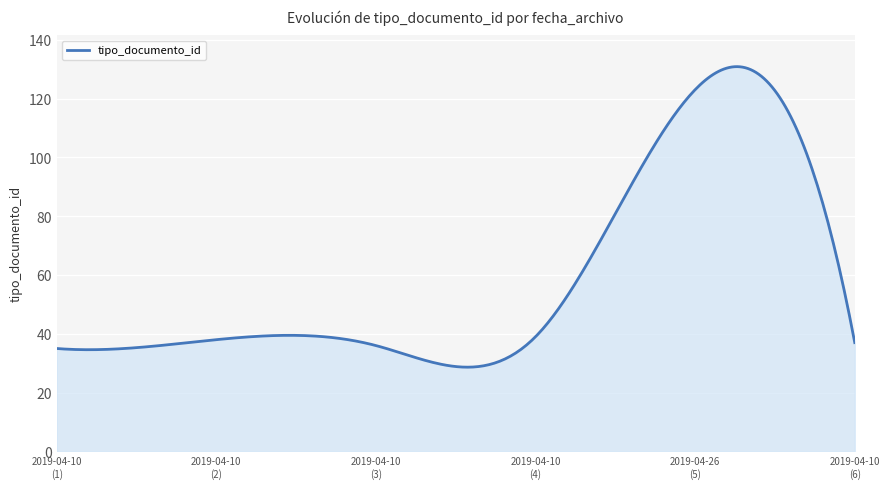

What is the difference between the maximum and minimum values?

102.2